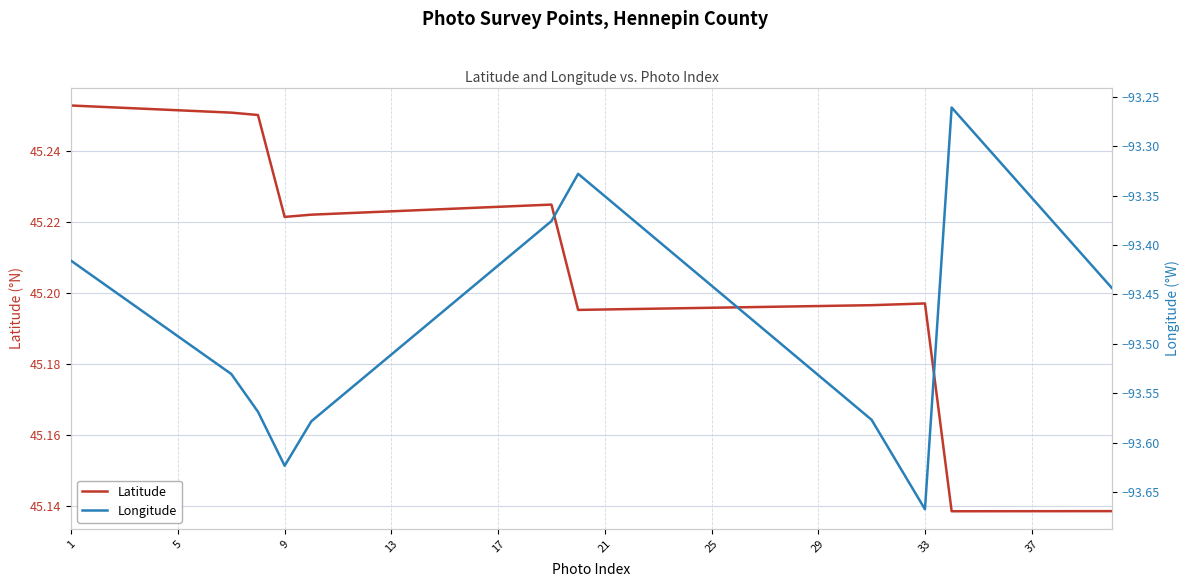

What is the maximum value for Longitude?

-93.3